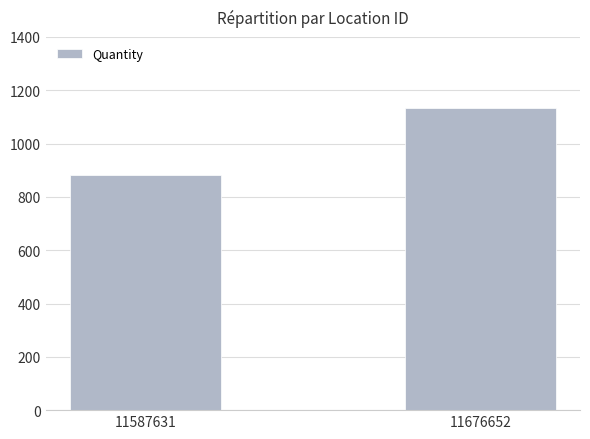

What is the approximate value at 11676652?

1132